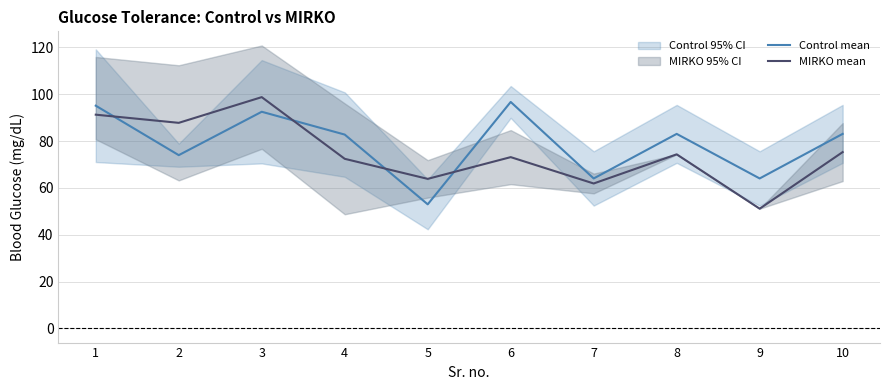

At 6, list the series in order from largest to smallest.

Control mean, MIRKO mean